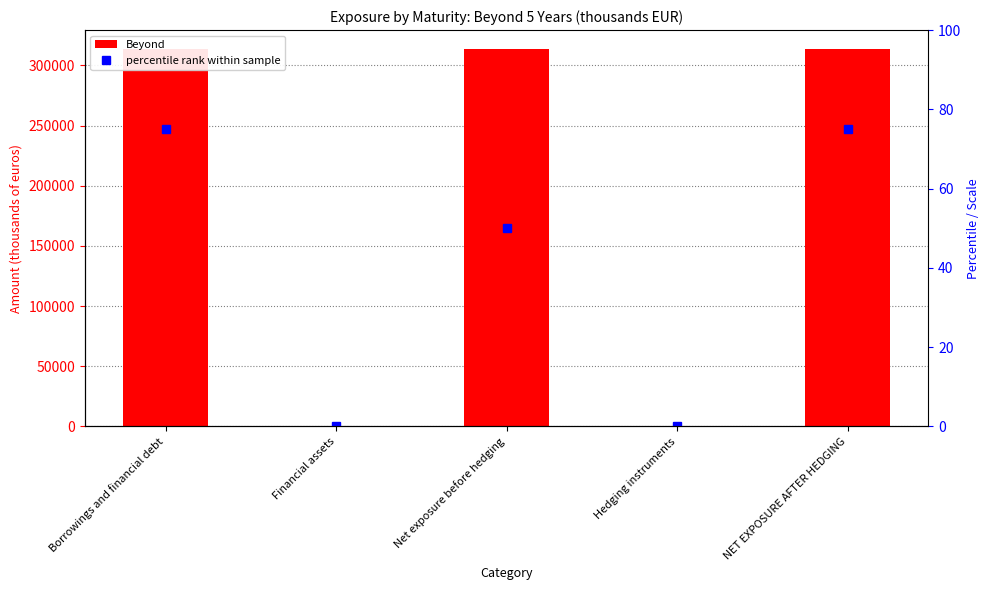

Reading right to left, list all the values displayed in this chart.

Beyond: 313707	0	313707	0	313707
percentile rank within sample: 75	0	50	0	75